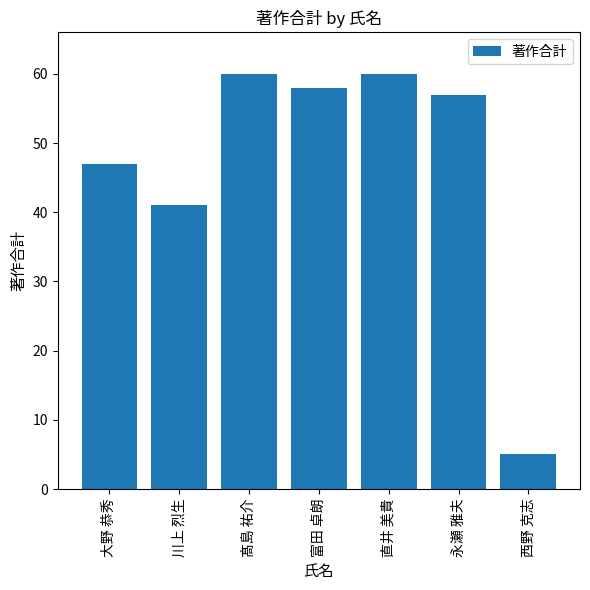

What is the approximate value at 永瀬 雅夫?

57